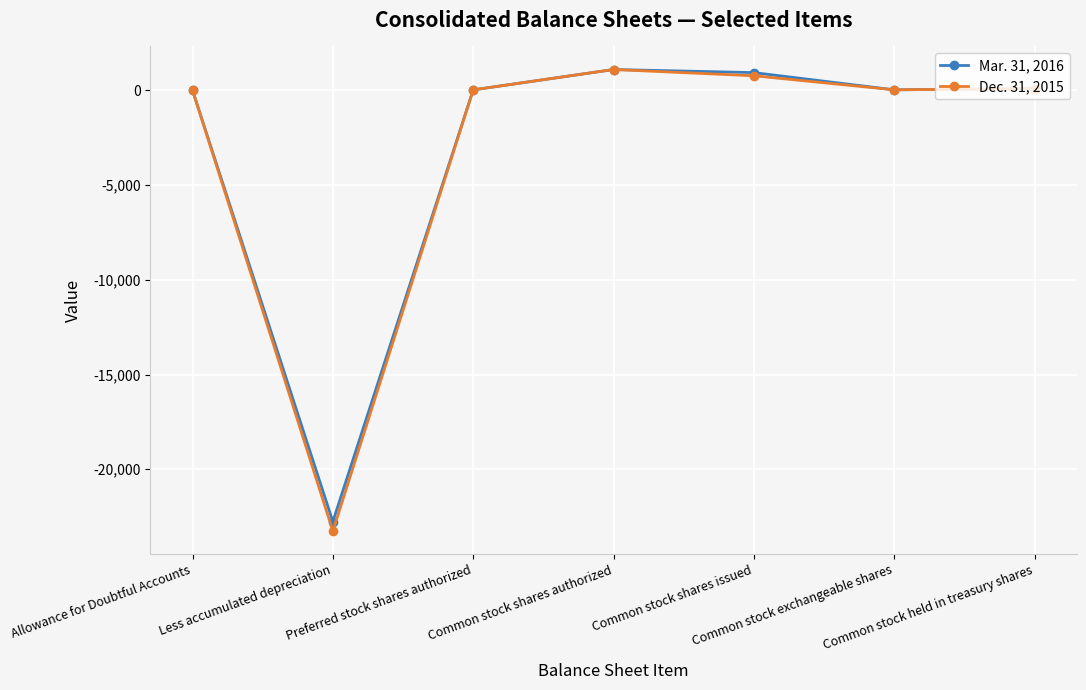

Rank the series by their average value, from lowest to highest.

Dec. 31, 2015, Mar. 31, 2016